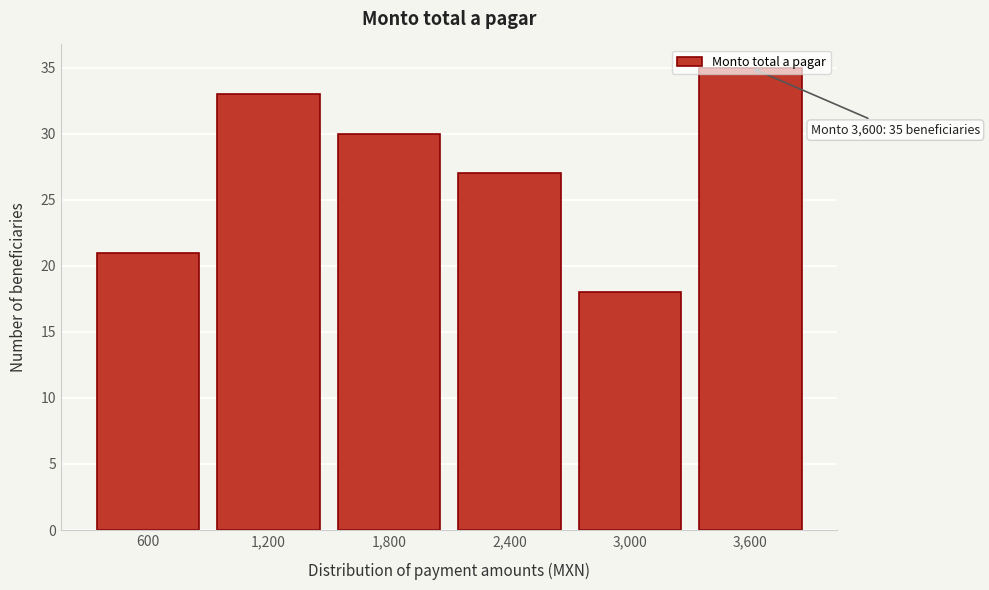

Where is the data nearest to the value 26?

2,400